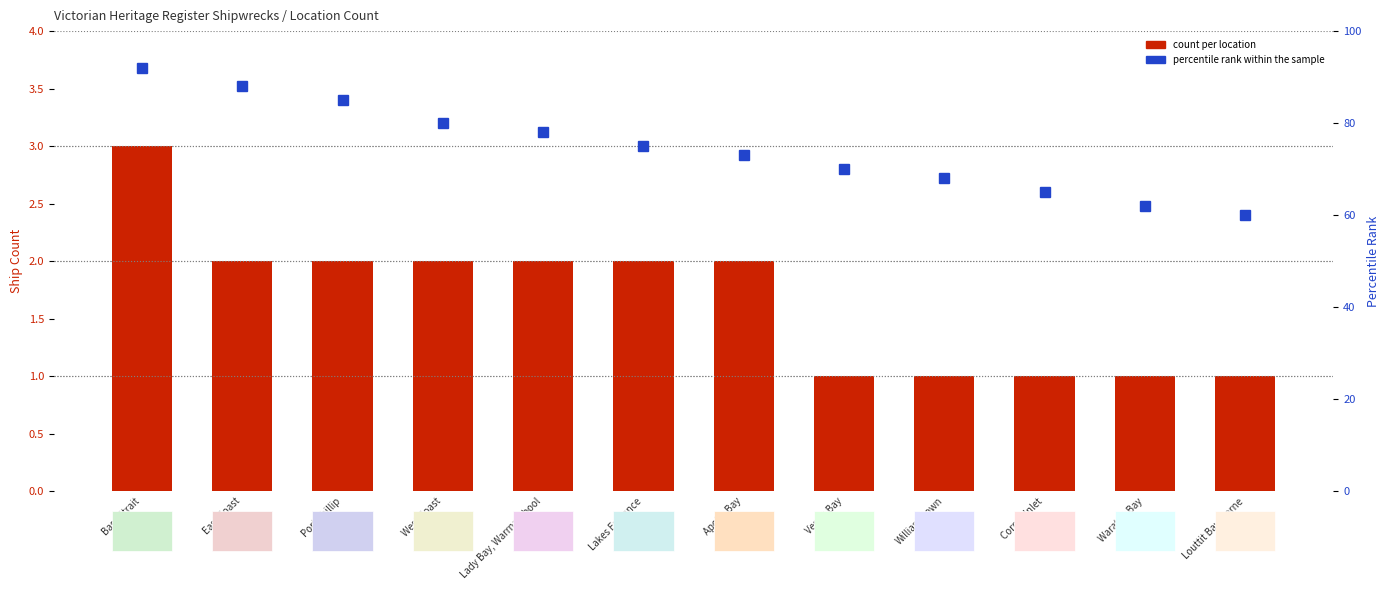

What is the total value across all series at Williamstown?

69